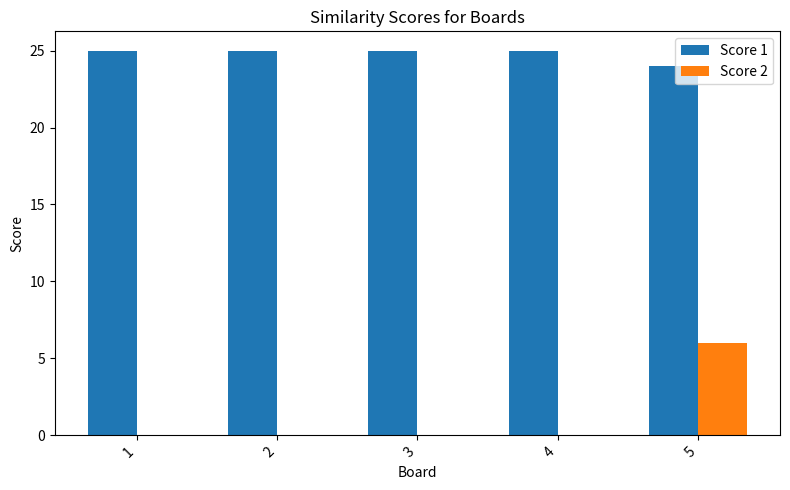

The value of Score 2 at 5 is 8. True or false?

False